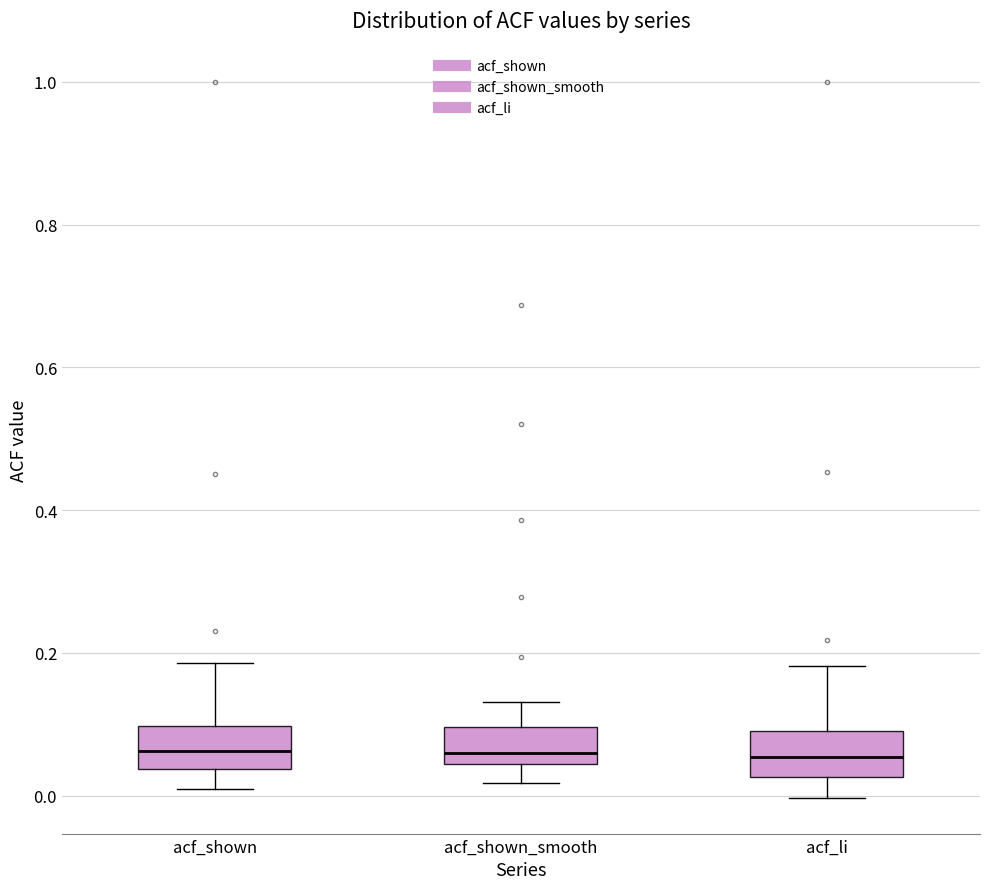

Reading left to right, transcribe this box plot: for each box, give where its median line is, the range the box spans, and where its two whiskers end, as read against the y-axis. The values are not printed on the chart, so give them approximately, as read against the axis.

acf_shown: median 0.06, box 0.04 to 0.10, whiskers 0.02 to 0.18
acf_shown_smooth: median 0.06, box 0.04 to 0.10, whiskers 0.02 to 0.14
acf_li: median 0.06, box 0.02 to 0.10, whiskers 0.00 to 0.18